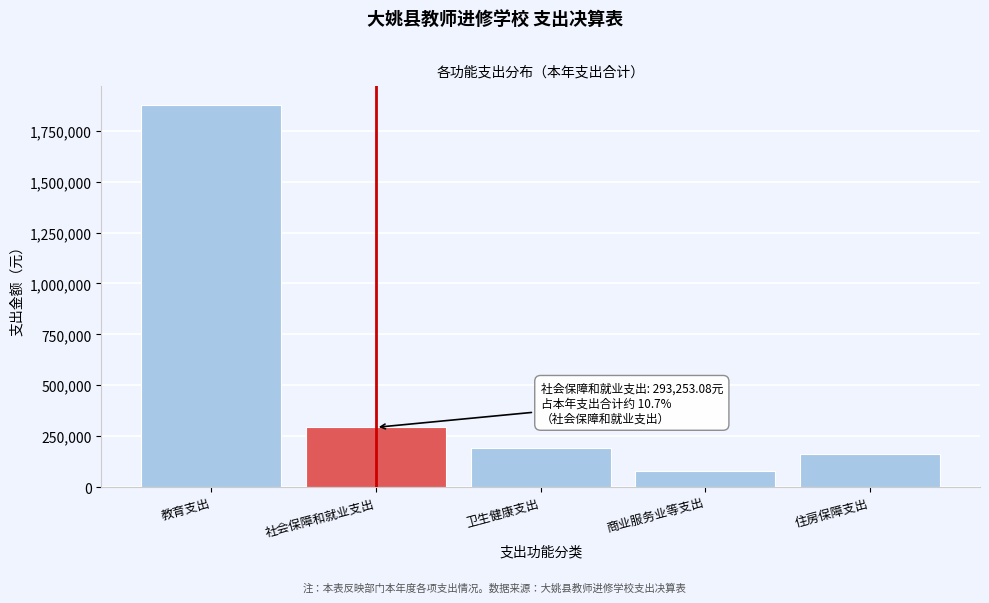

Reading right to left, list all the values displayed in this chart.

住房保障支出=163791.0	商业服务业等支出=78000.0	卫生健康支出=190624.3	社会保障和就业支出=293253.1	教育支出=1875441.7